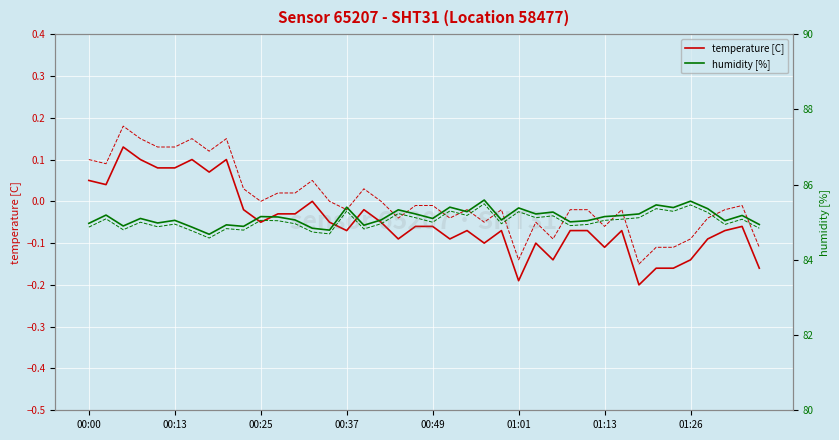

What are all the series names shown in the legend?

temperature [C], humidity [%]